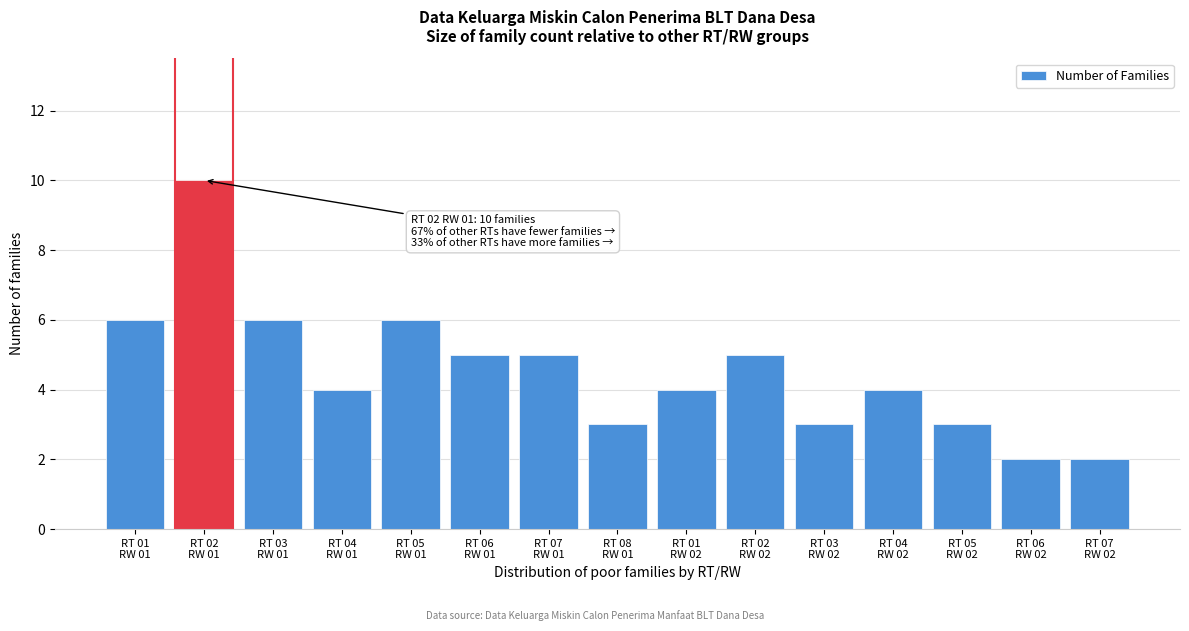

Reading left to right, what are all the values shown in this chart?

6	10	6	4	6	5	5	3	4	5	3	4	3	2	2